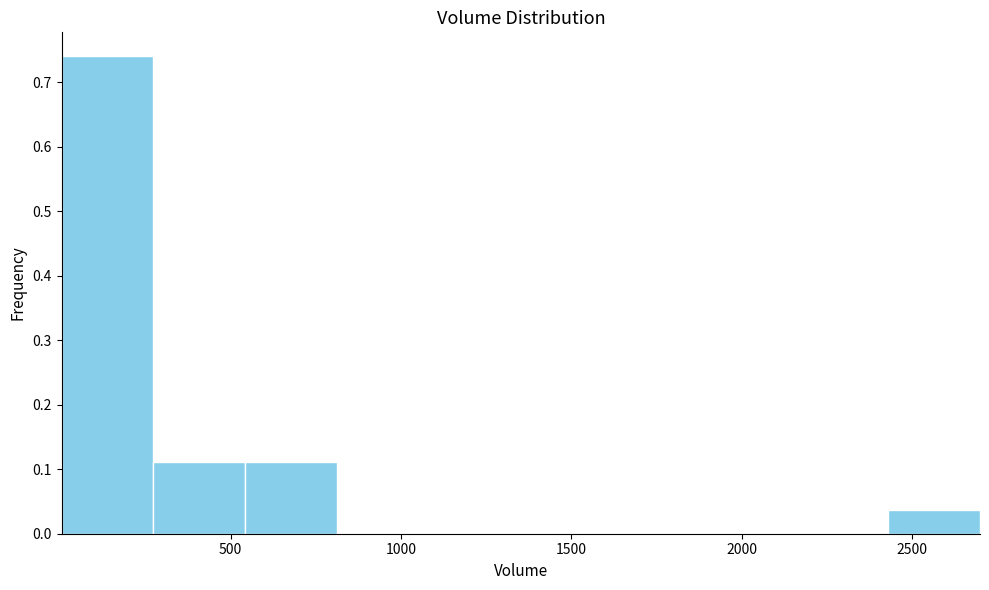

What is the height of the bar covering 250 to 550 on the x-axis? Neither the bar edges nor the heights are printed on the chart, so give them approximately, as read against the axes.

0.11